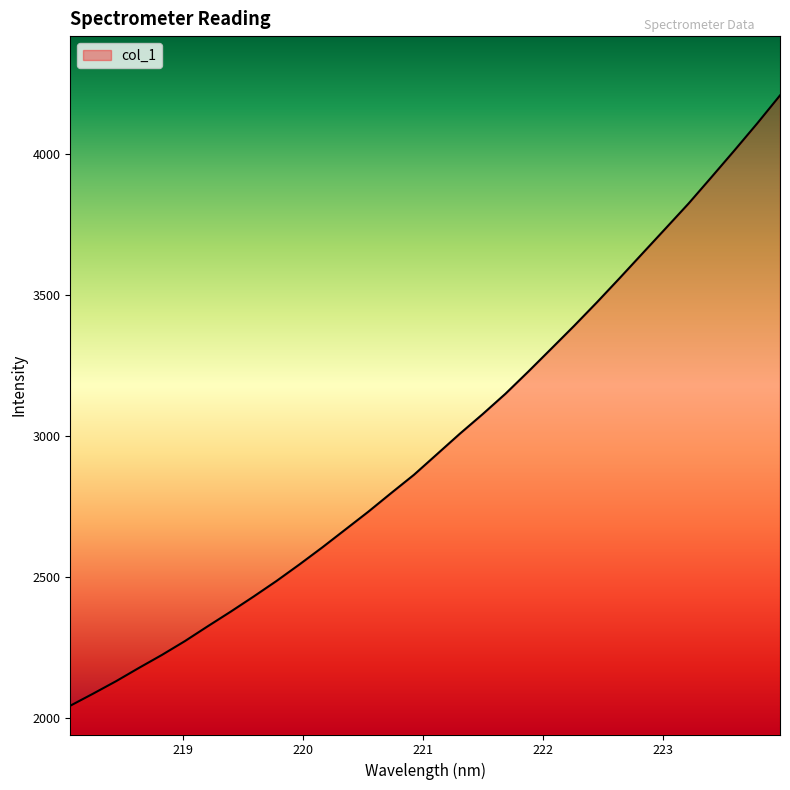

What is the maximum value shown in the chart?

4208.9